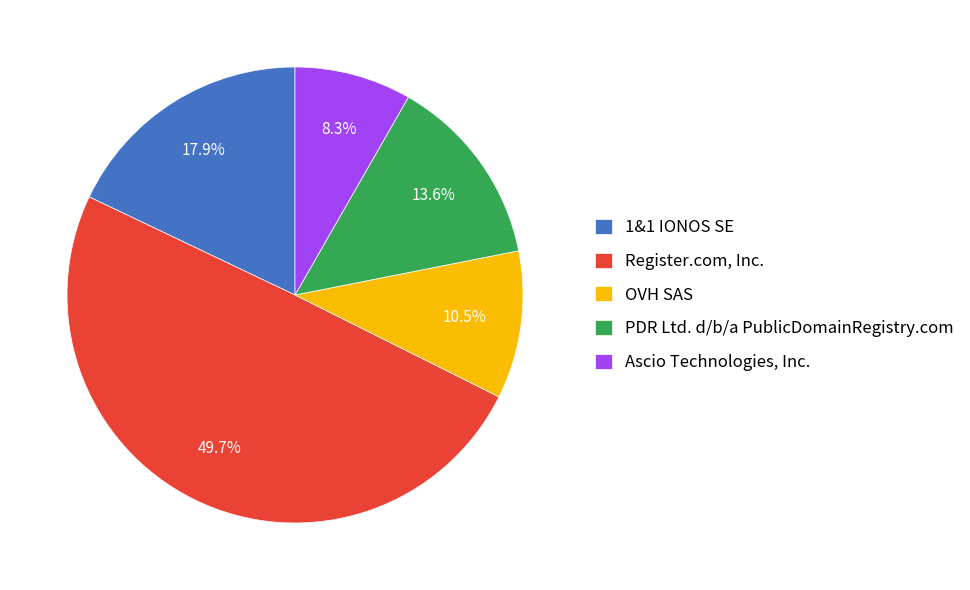

To the nearest percent, what percentage of the pie is 1&1 IONOS SE?

18%